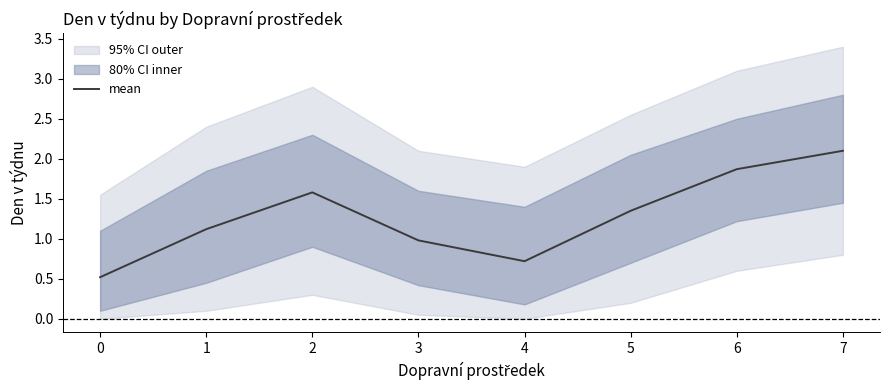

How many points are lower than both their immediate neighbors (excluding endpoints)?

1